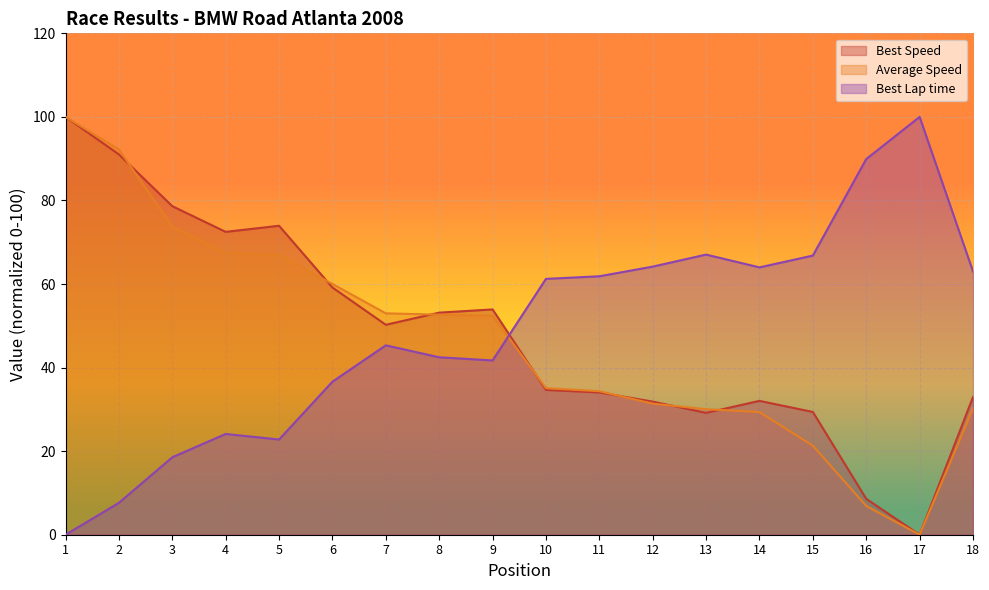

What is the difference between the highest and lowest values at 12?

32.8